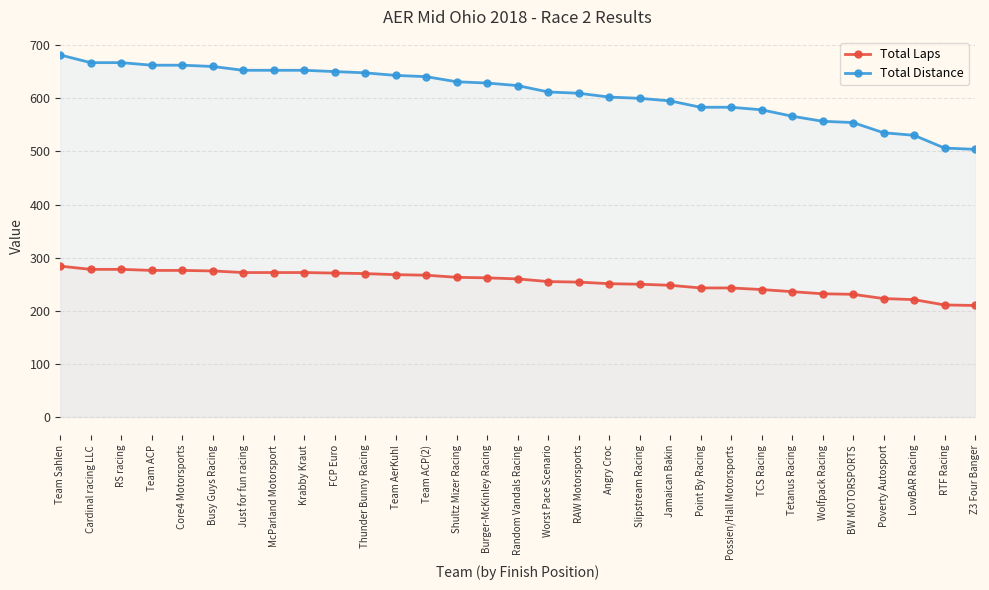

The Total Distance series shows 667.2 at RS racing. True or false?

True